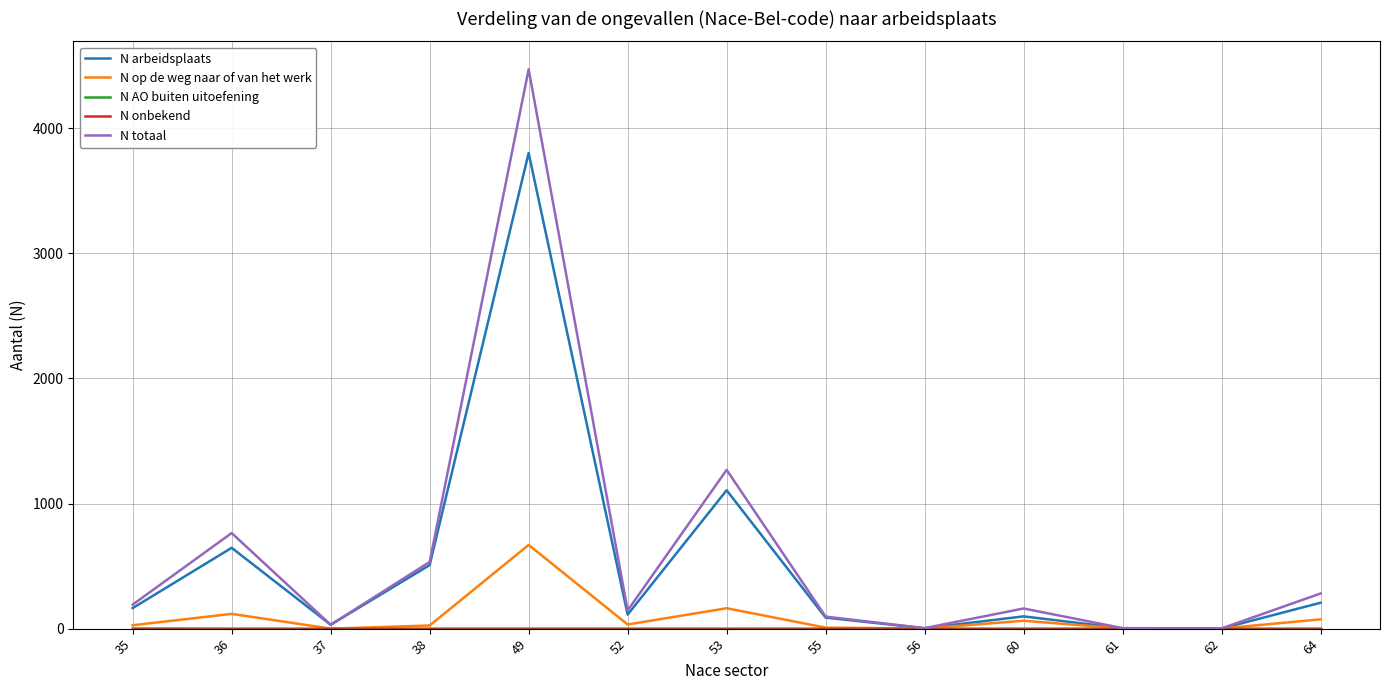

At how many categories does at least one series exceed 3003?

1